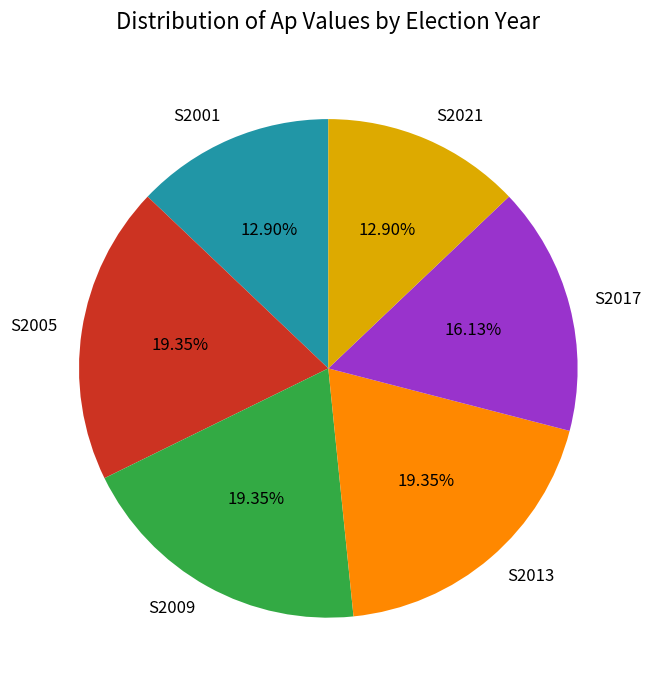

To the nearest percent, what is the average slice percentage?

17%